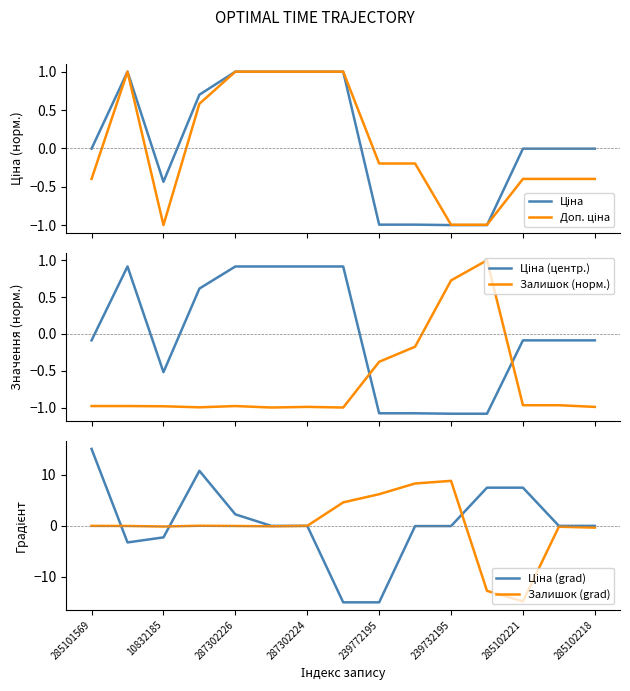

Is this an area chart (filled region under the line)?

No